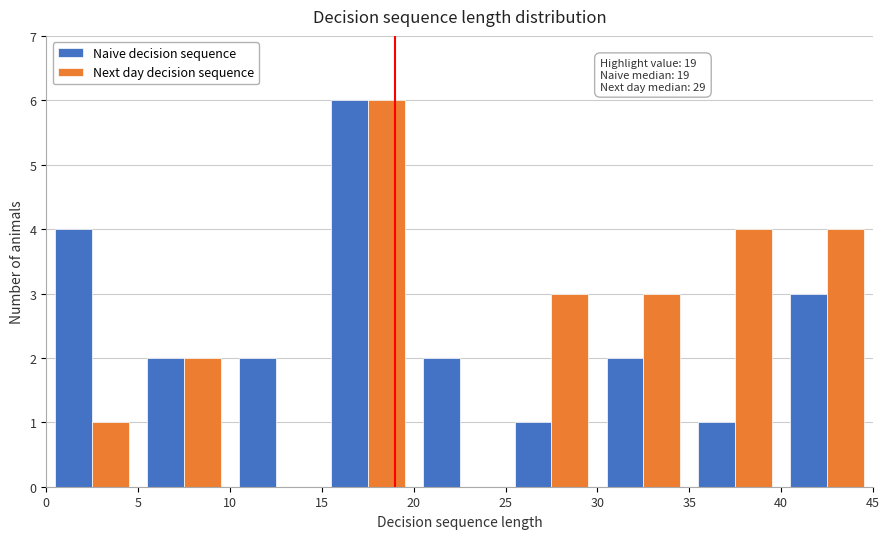

In the Next day decision sequence series, which range on the x-axis has the tallest bar?

15 to 20